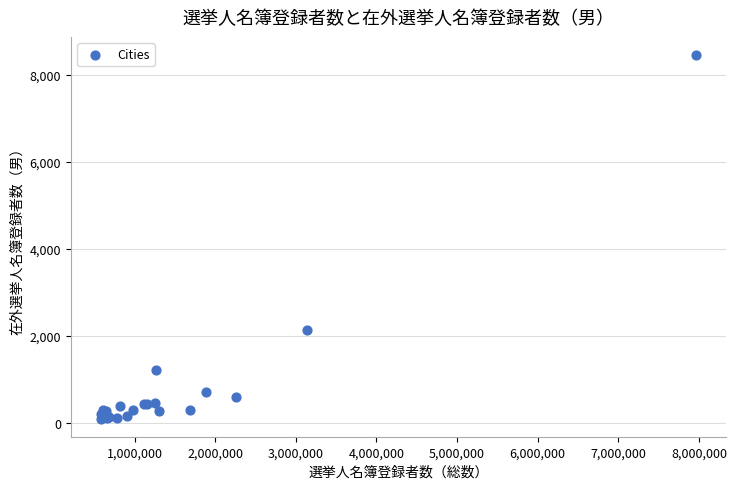

What Y value in the scatter plot is closest to 4278?

2124